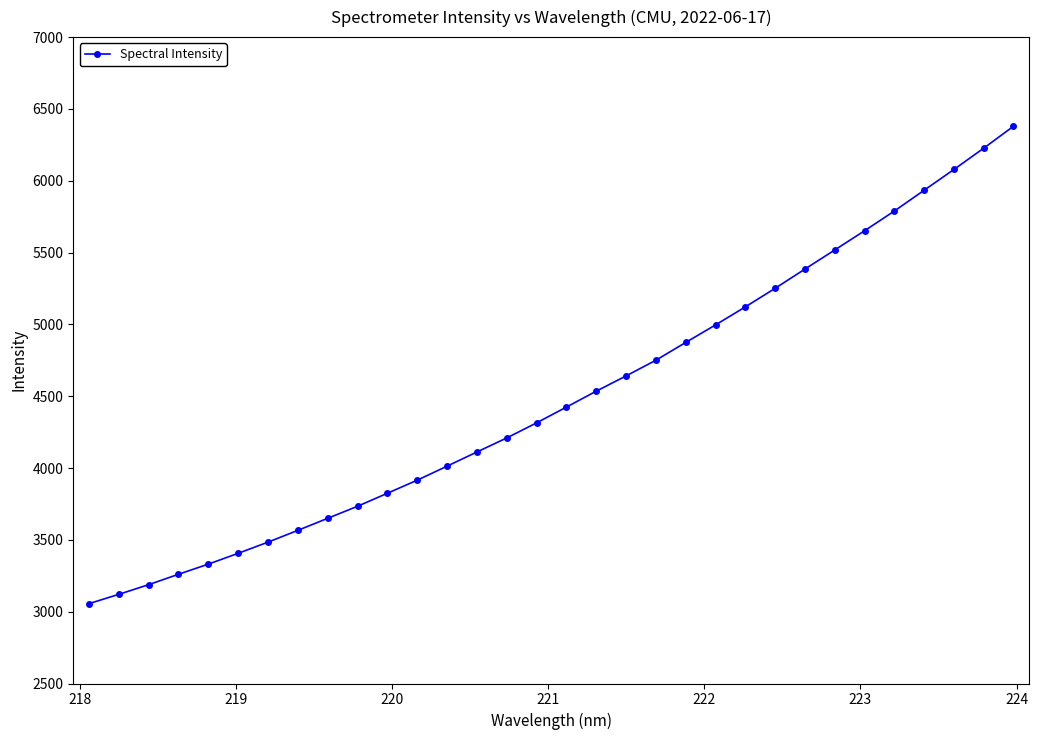

What is the difference between the maximum and minimum values?

3323.6